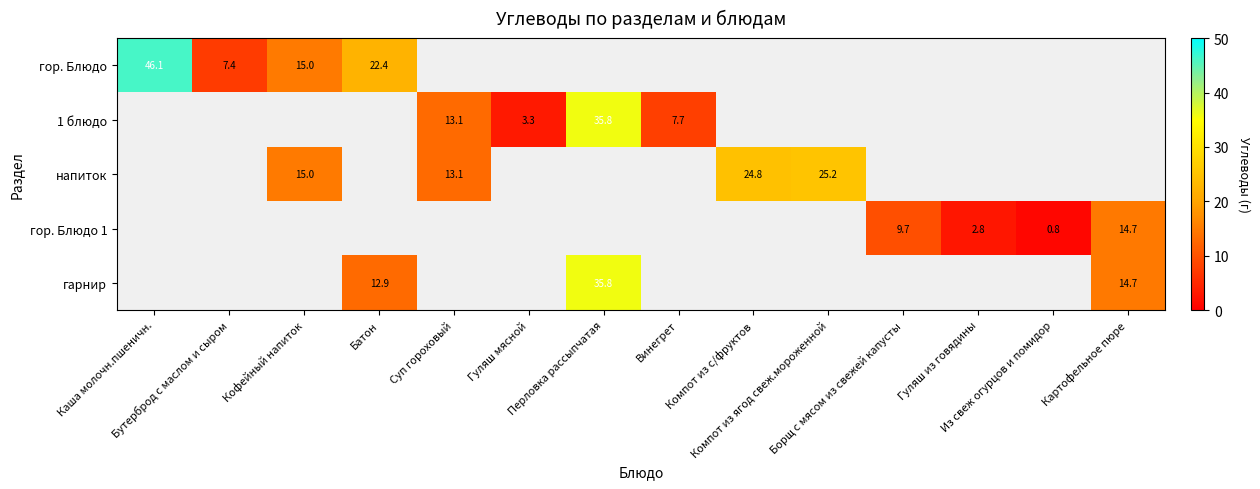

At which category does the chart reach its minimum across all series?

Из свеж огурцов и помидор